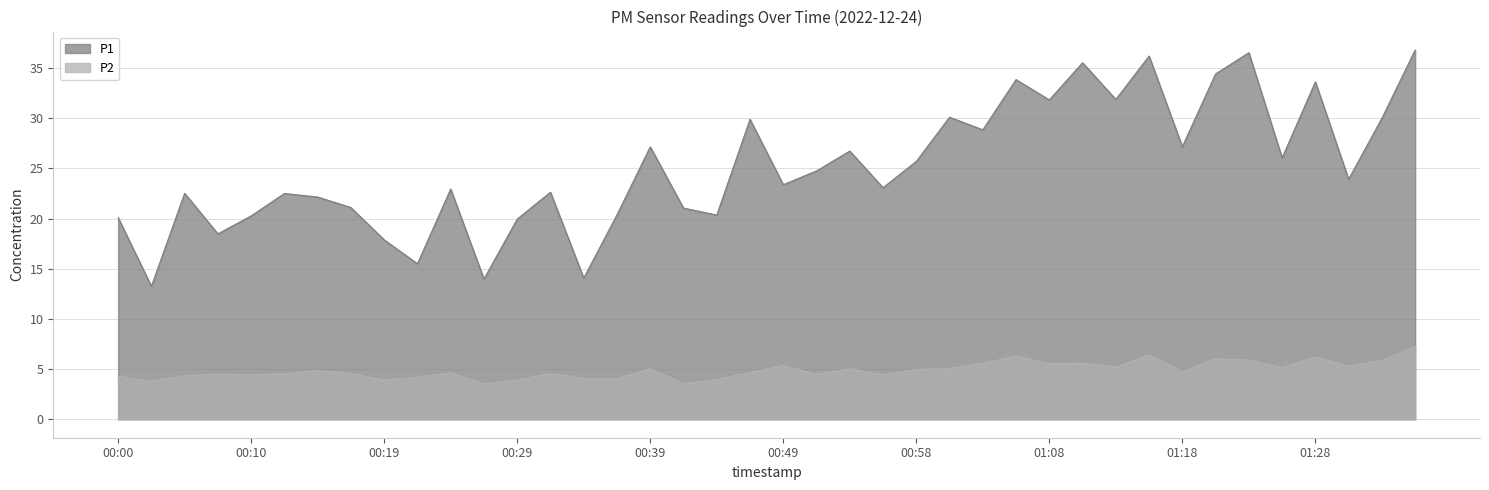

True or false: P1 and P2 cross at least once.

False